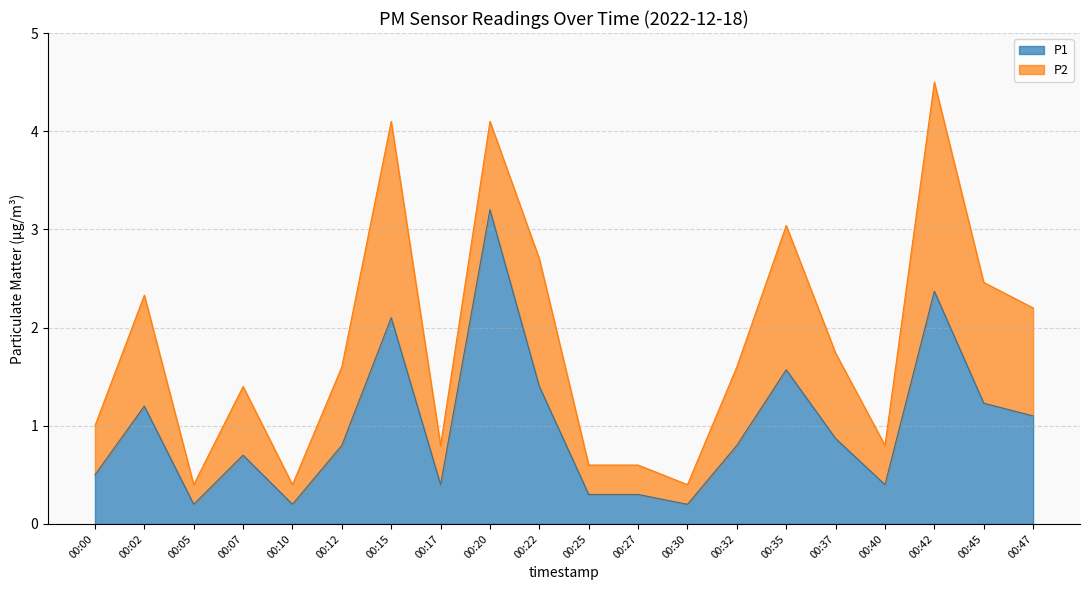

How many points are lower than both their immediate neighbors (excluding endpoints)?

5